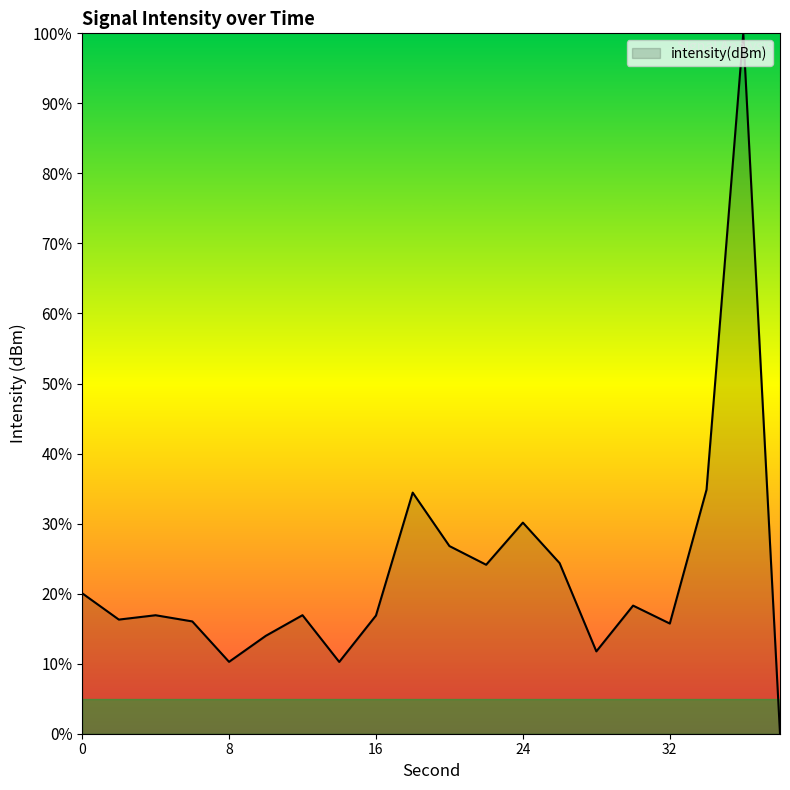

What is the maximum value shown in the chart?

100.0